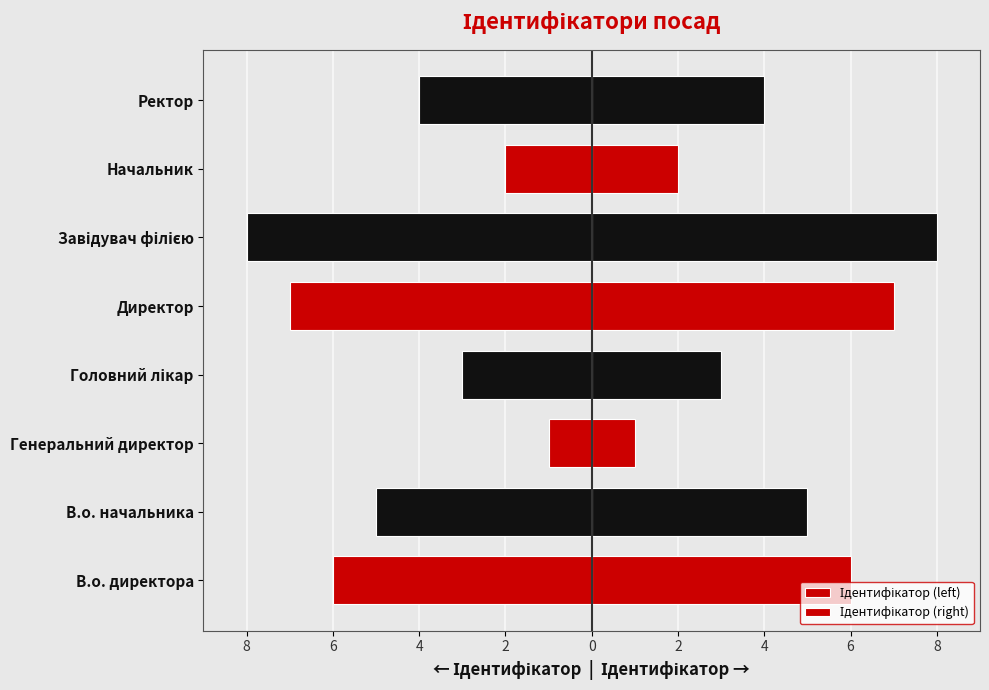

Reading left to right, transcribe all the data shown in this chart.

Ідентифікатор (left): -6	-5	-1	-3	-7	-8	-2	-4
Ідентифікатор (right): 6	5	1	3	7	8	2	4